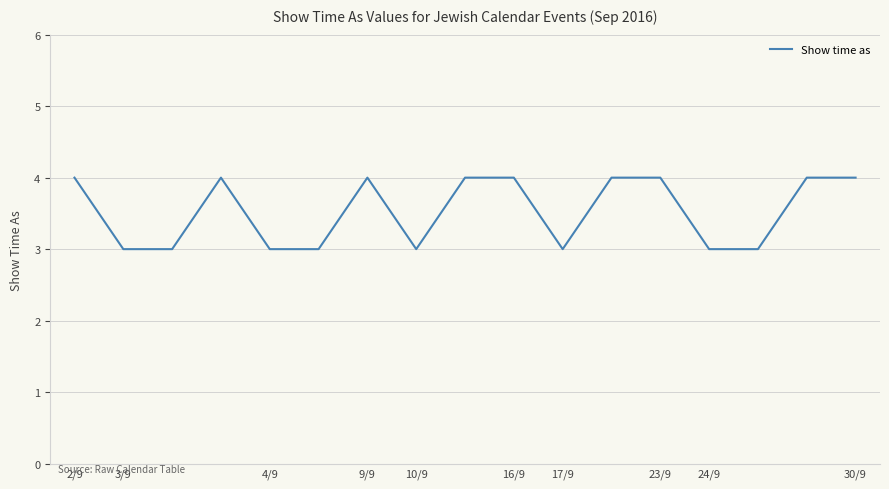

Does the chart display data point markers on the line(s)?

No